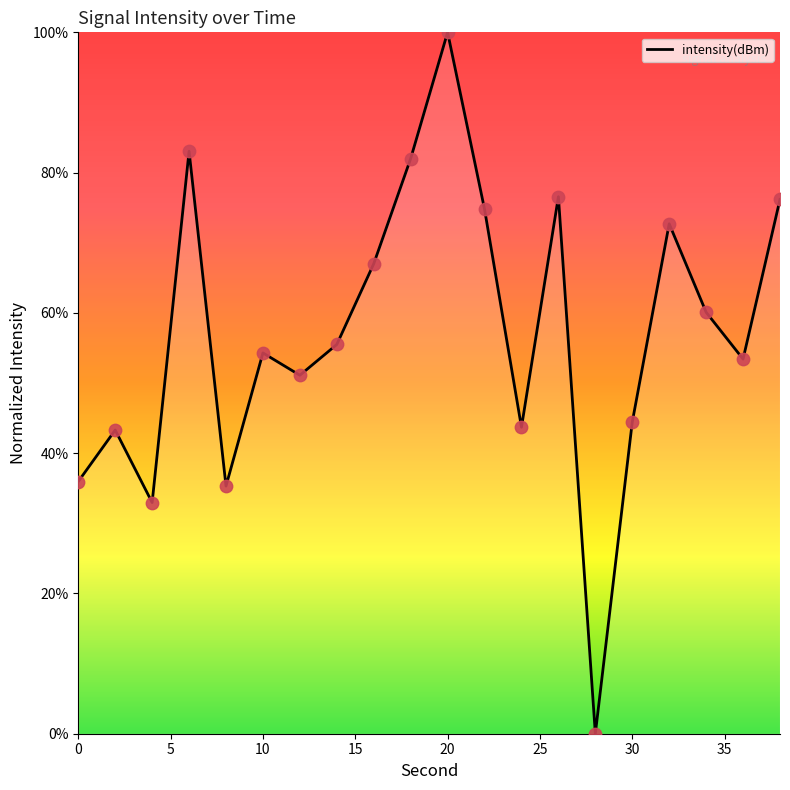

What is the greatest value displayed?

100.0